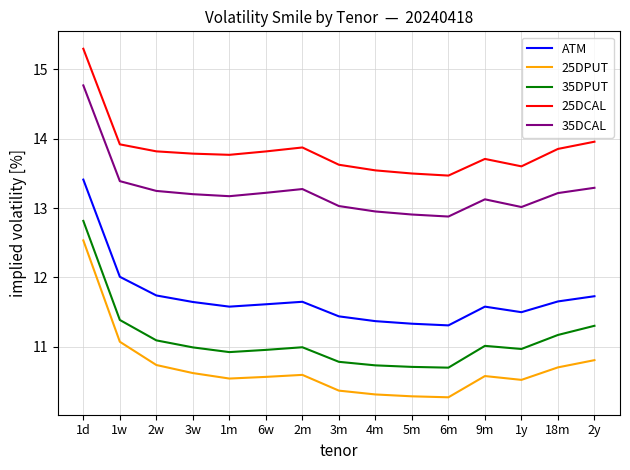

Rank the series at 3m from lowest to highest value.

25DPUT, 35DPUT, ATM, 35DCAL, 25DCAL